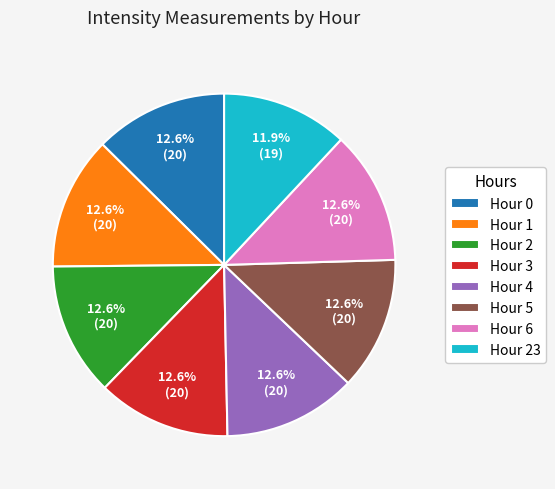

Combined, do Hour 1 and Hour 3 account for over 50%?

No